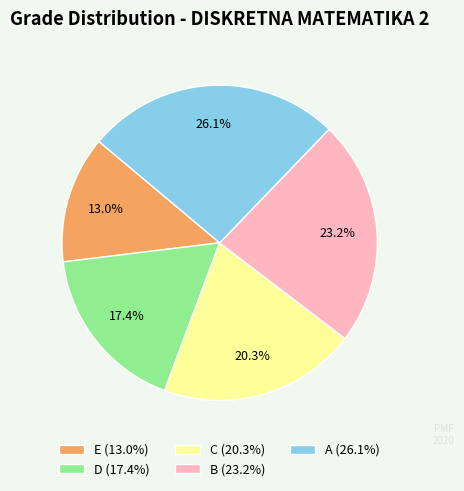

What portion of the pie excludes C (20.3%)?

79.7%